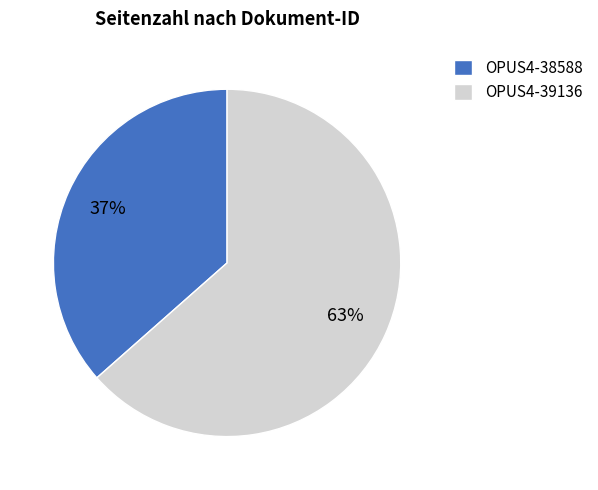

How many segments does this pie chart have?

2